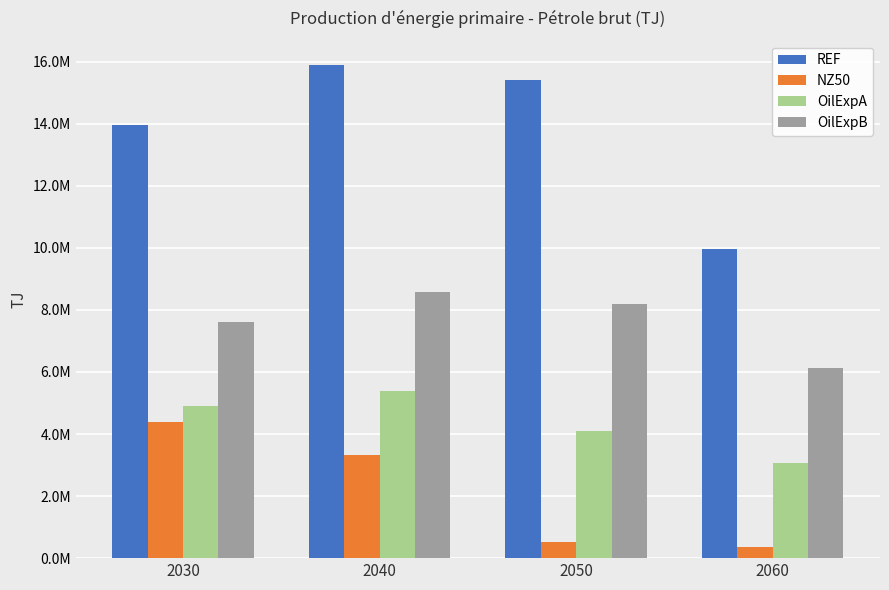

The value of OilExpA at 2060 is 3056228.3. True or false?

True